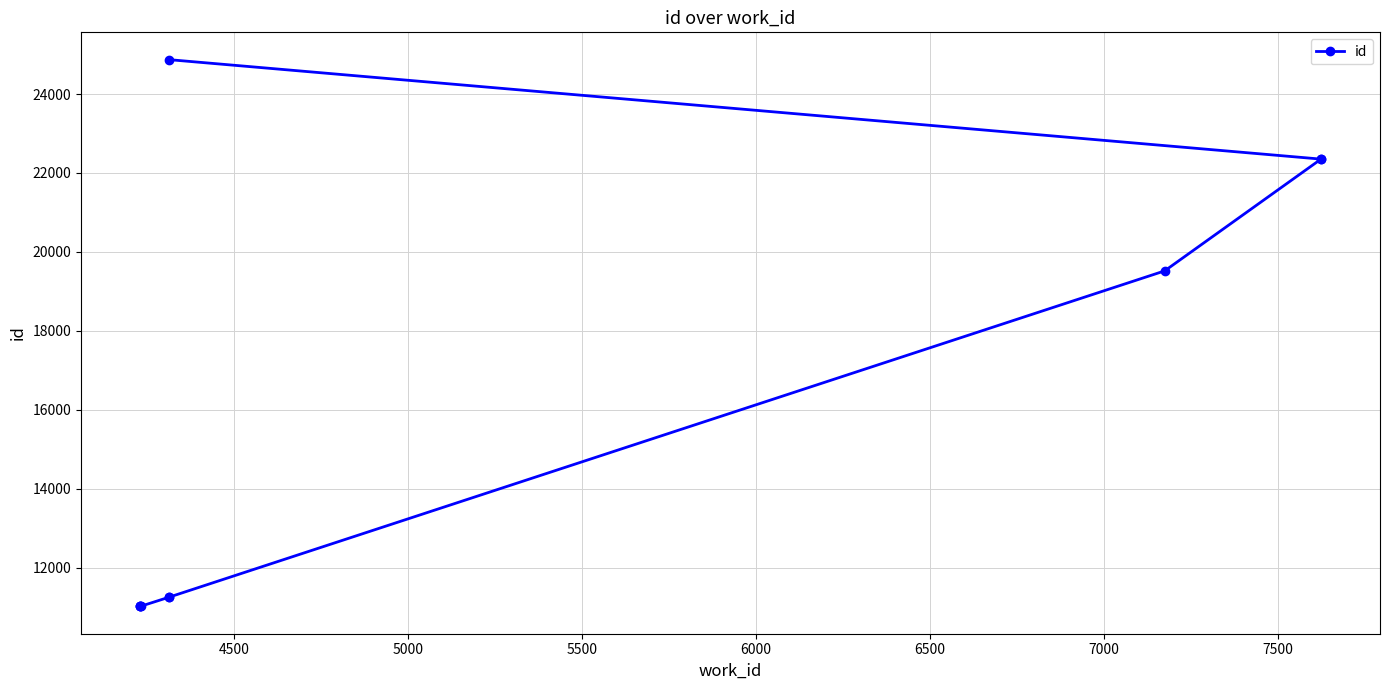

What is the difference between the maximum and minimum values?

13855